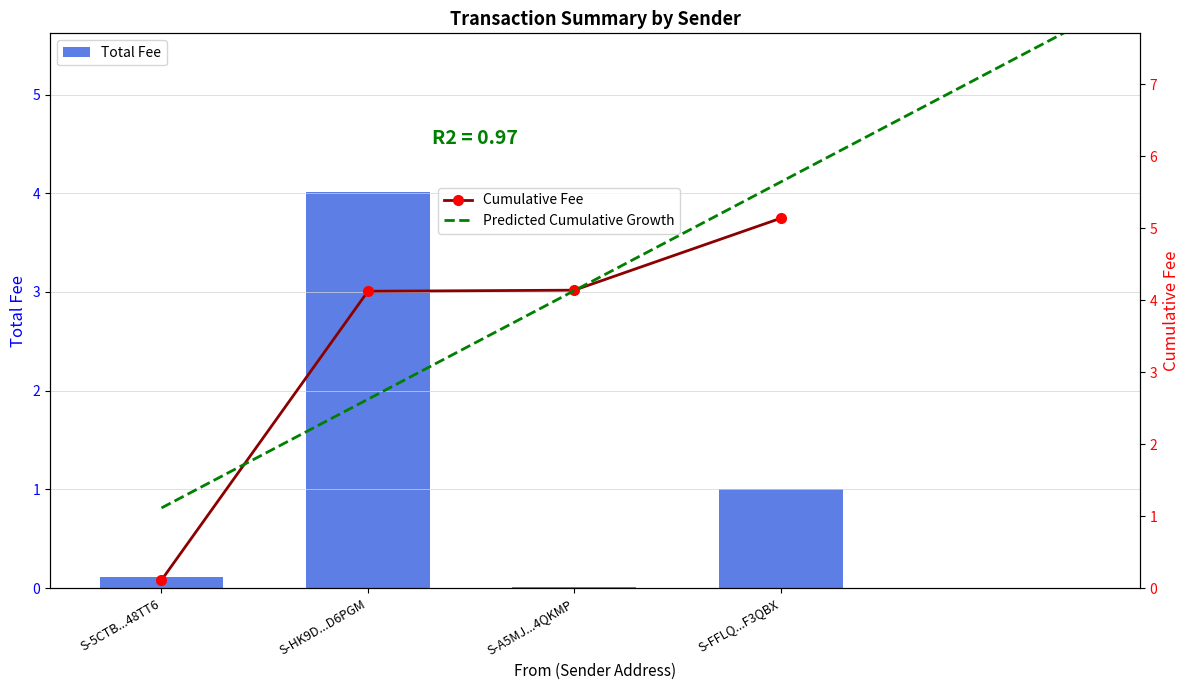

What is the sum of the Total Fee values at S-HK9D...D6PGM and S-FFLQ...F3QBX?

5.0